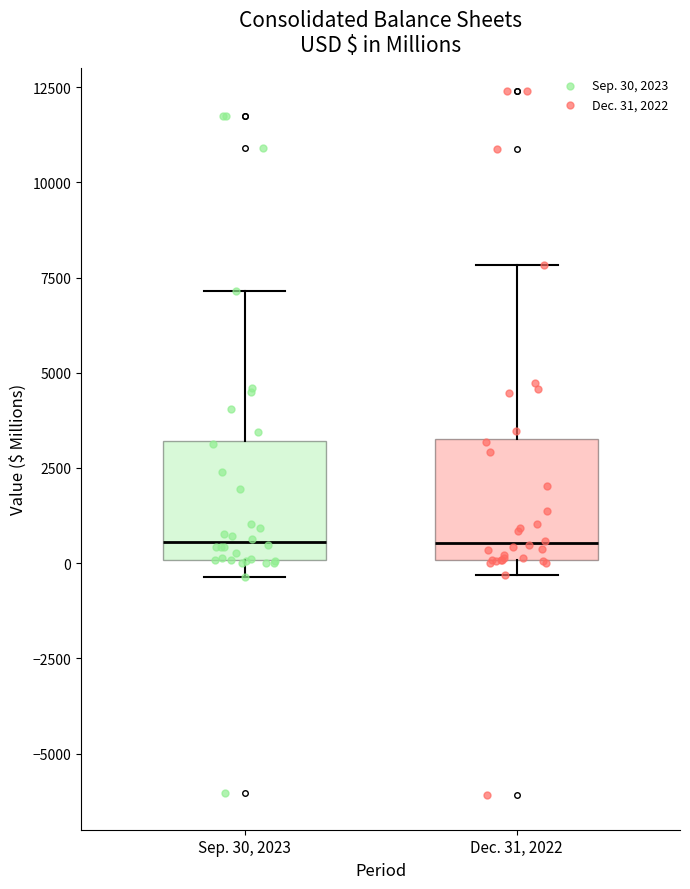

Where is the upper edge of the box for Sep. 30, 2023 on the y-axis? The values are not printed on the chart, so give them approximately, as read against the axis.

3000